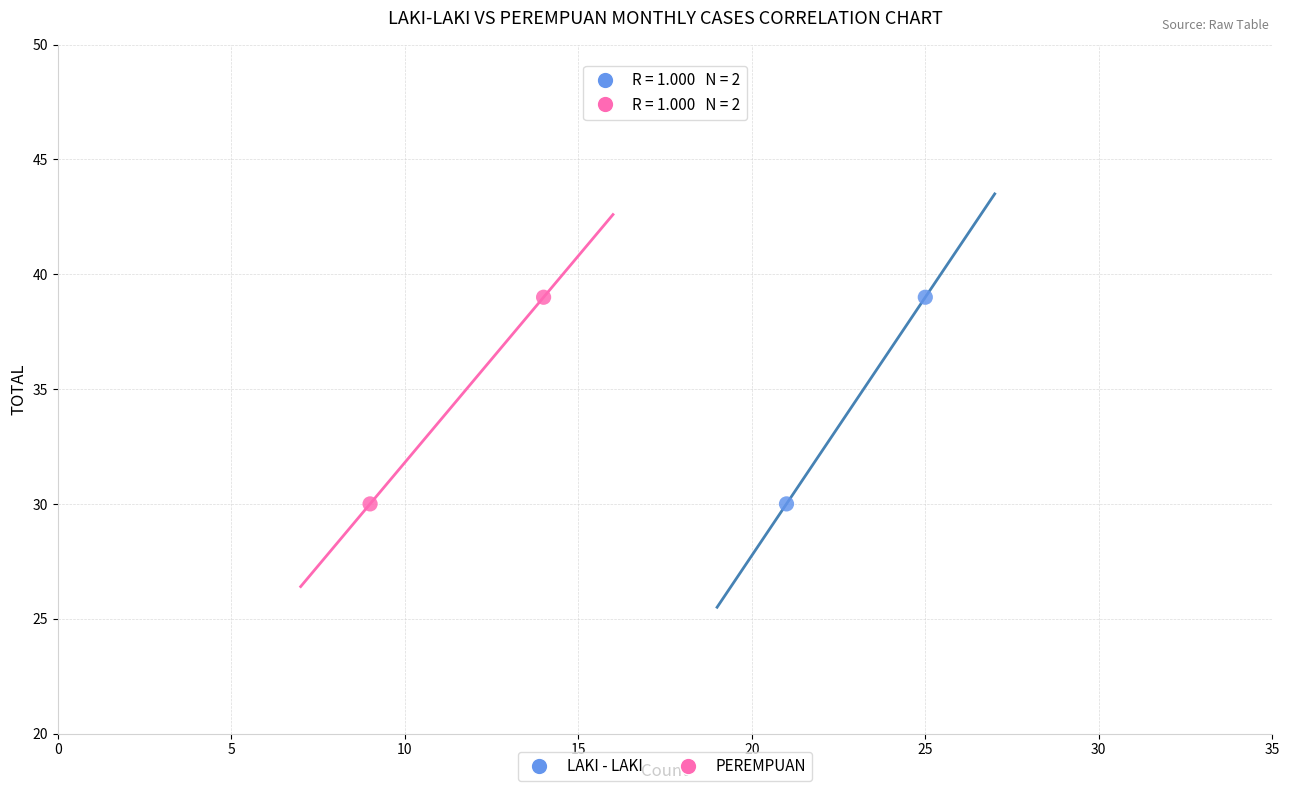

What are all the series names shown in the legend?

LAKI - LAKI, PEREMPUAN